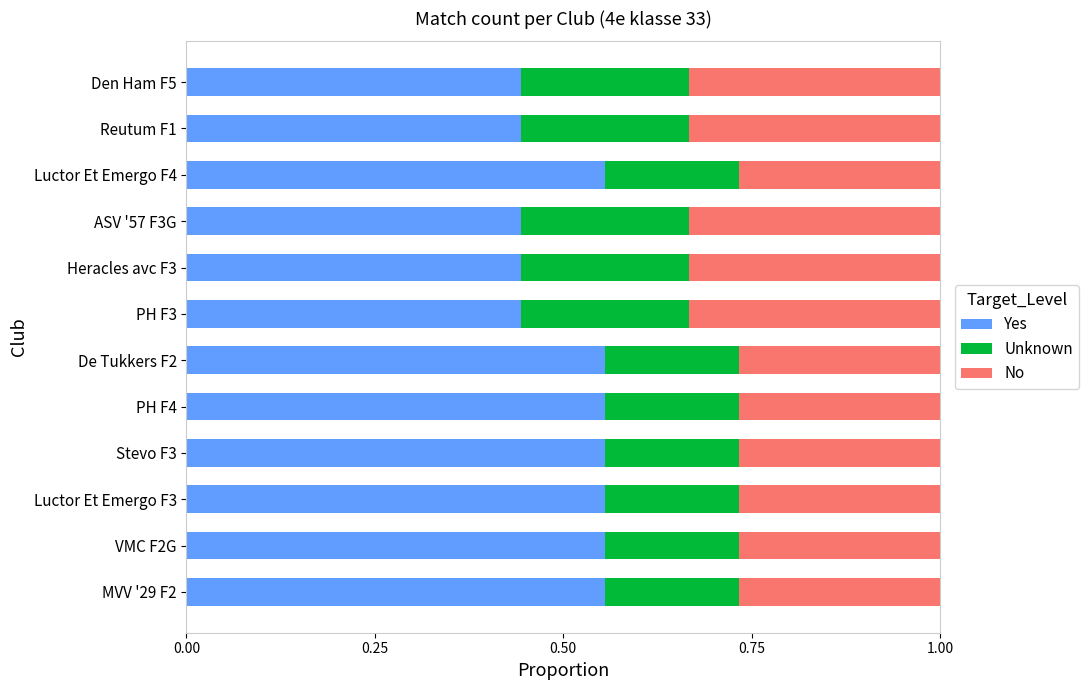

Count the Yes values in the range 0 to 1.

12